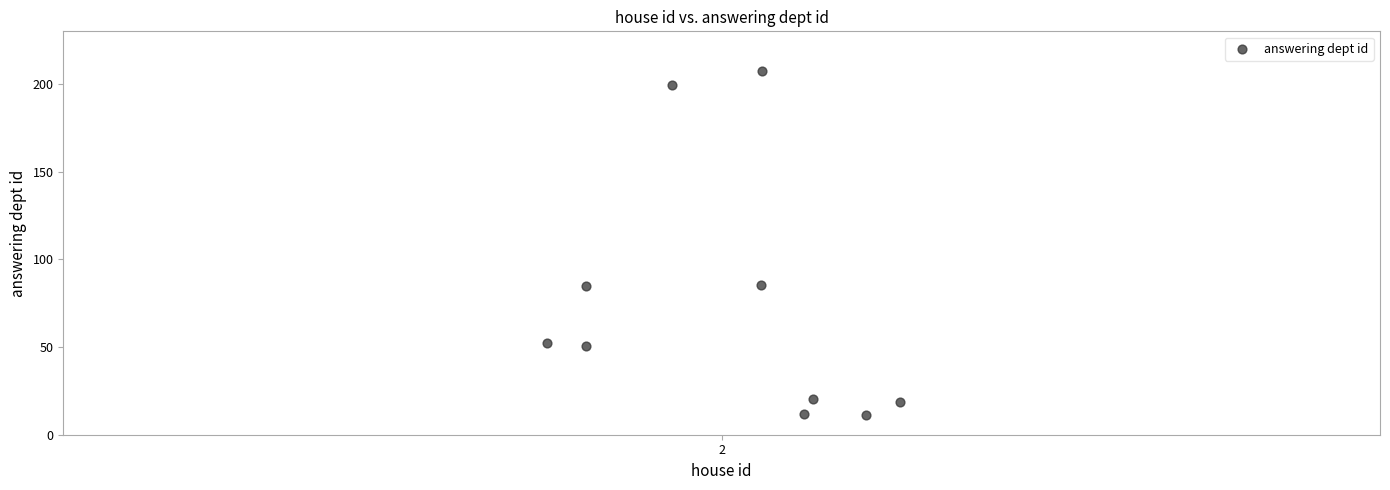

What is the range of X values (max minus min)?

0.3